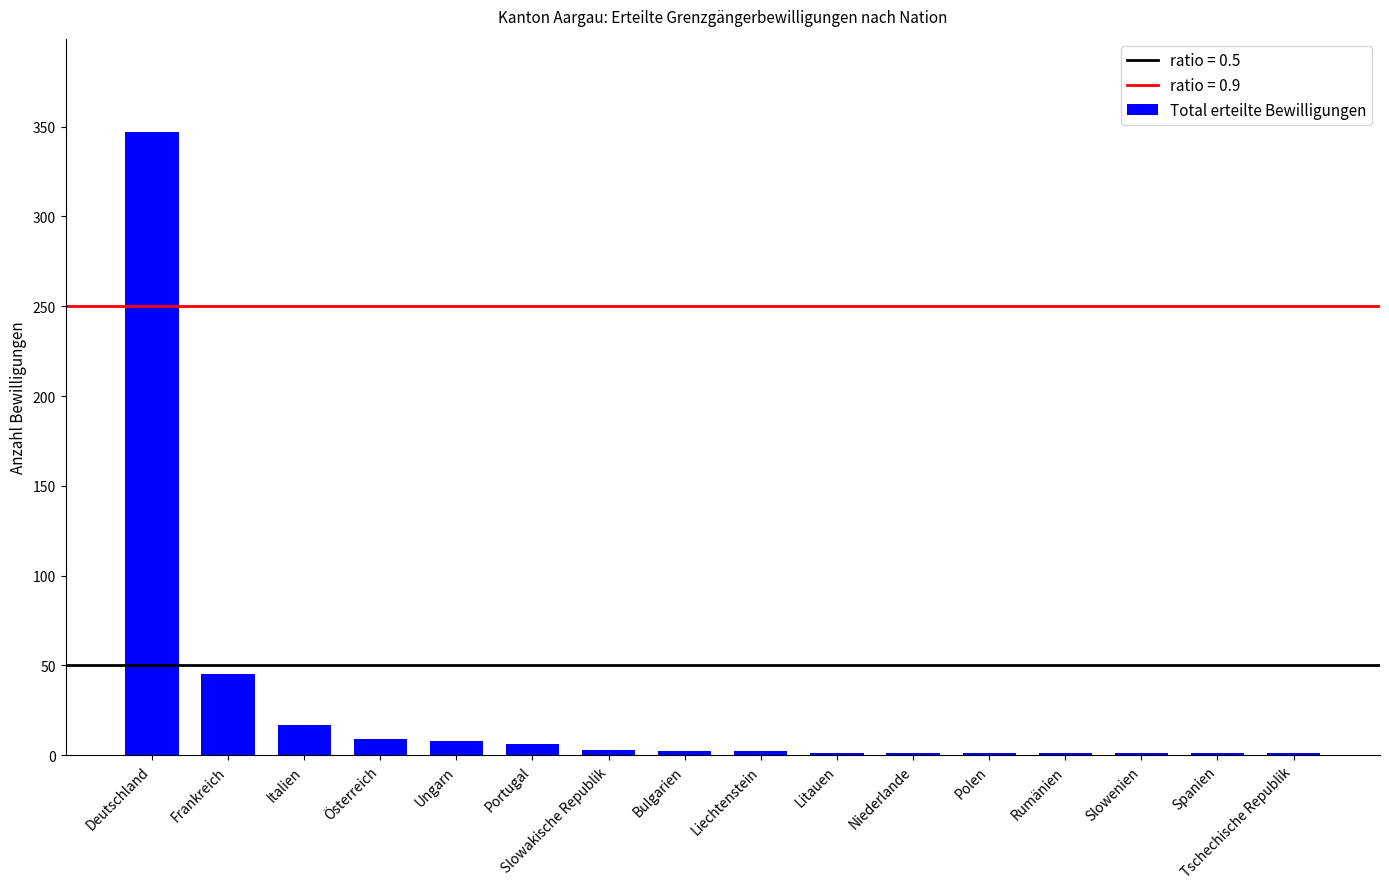

At which label does the data first exceed 2?

Deutschland